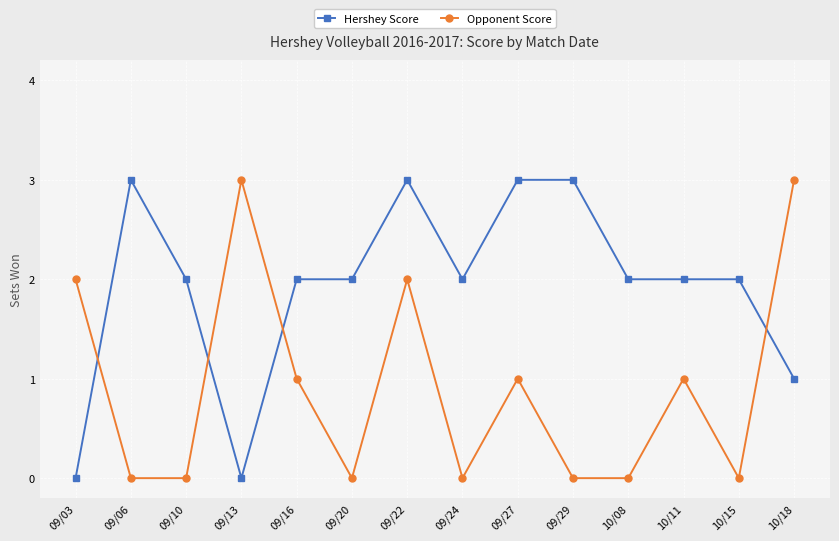

The Hershey Score series shows 2 at 10/15. True or false?

True